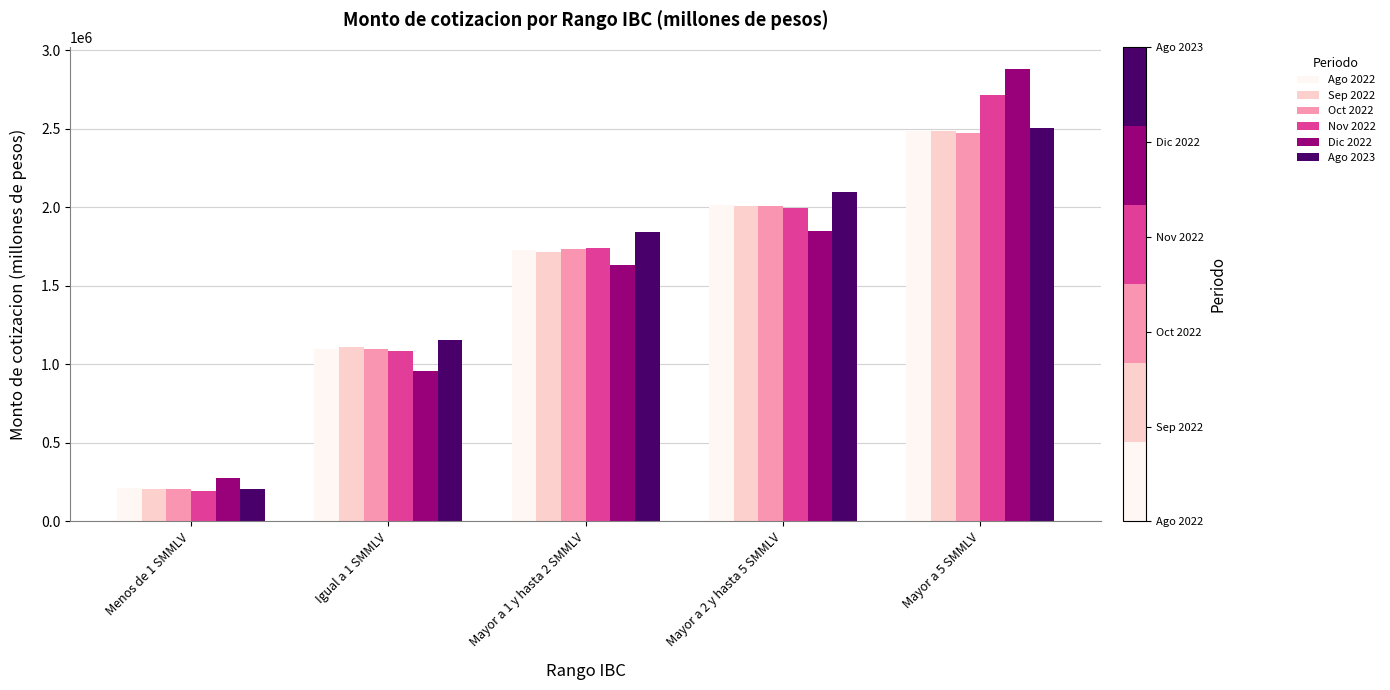

Is the value of Nov 2022 at Mayor a 5 SMMLV greater than the value of Oct 2022 at Mayor a 1 y hasta 2 SMMLV?

Yes